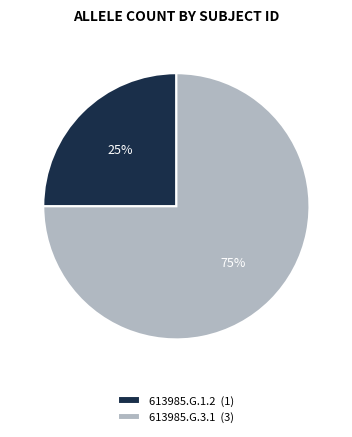

What is the largest slice in the pie chart?

613985.G.3.1